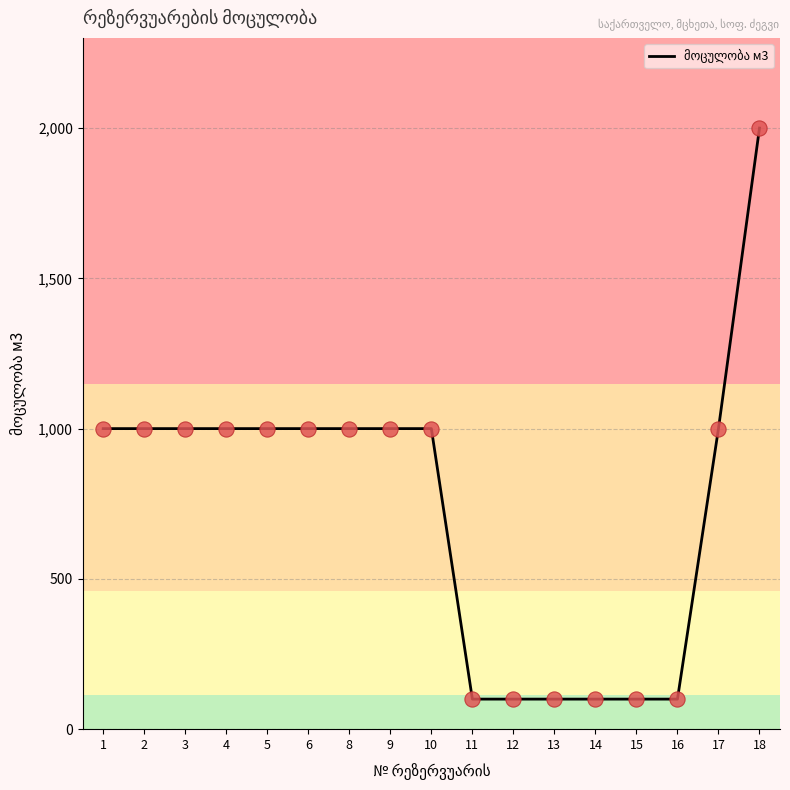

Approximately how many times larger is the value at 3 compared to 9?

1.0